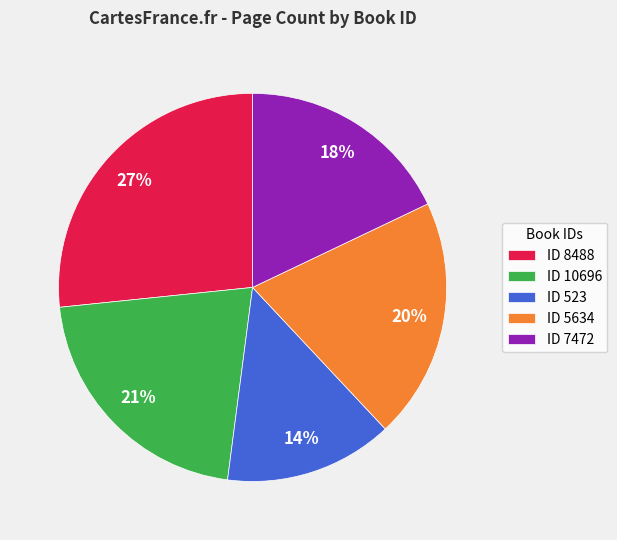

Combined, do ID 10696 and ID 5634 account for over 50%?

No